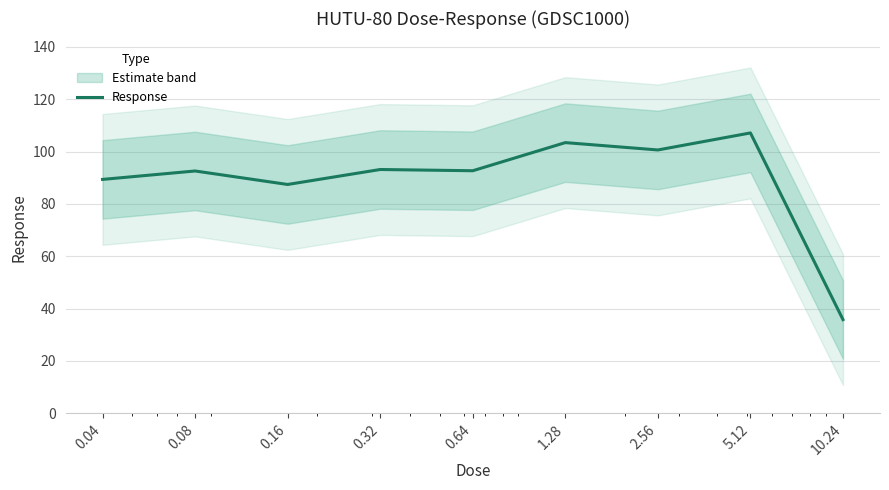

How many interior local peaks (higher than both neighbors) does the data have?

4